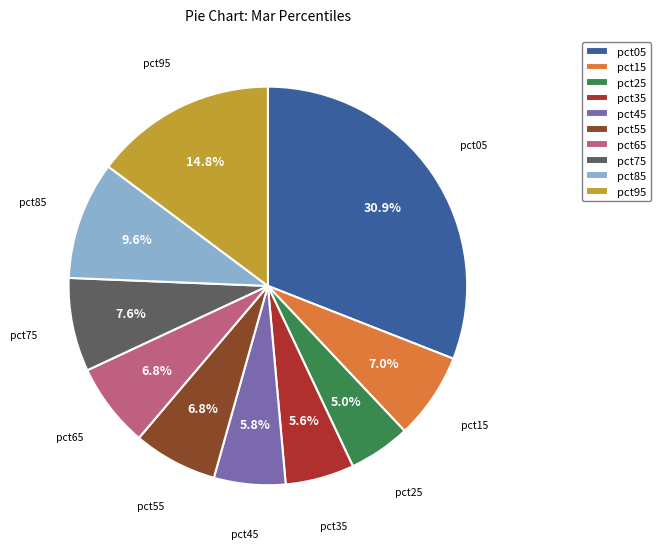

The pct35 slice represents 6% of the pie. True or false?

True